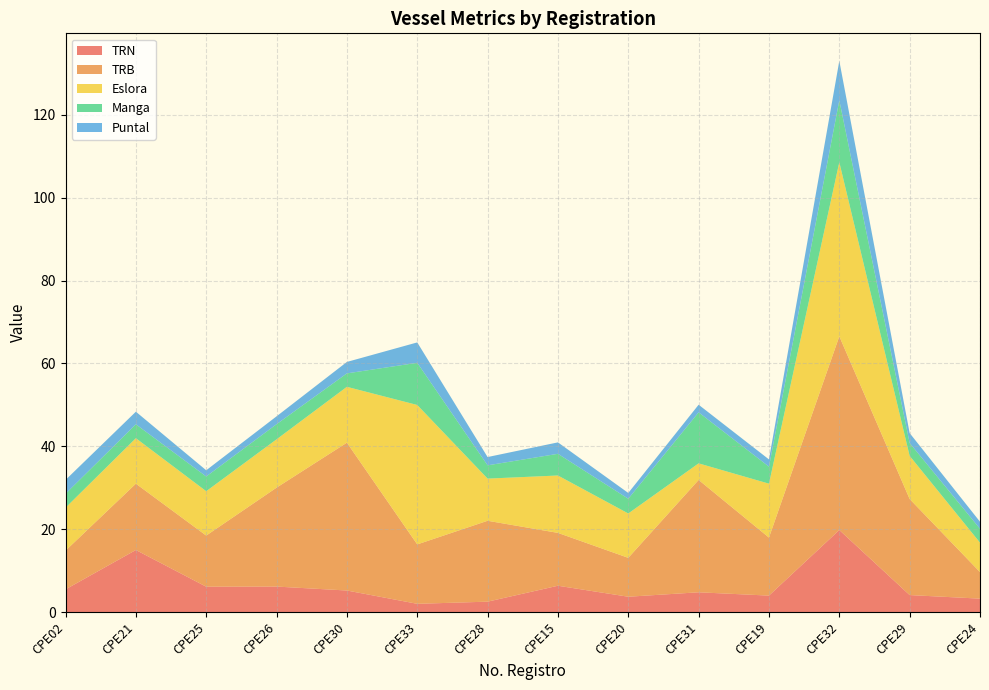

What is the maximum value for TRN?

19.8